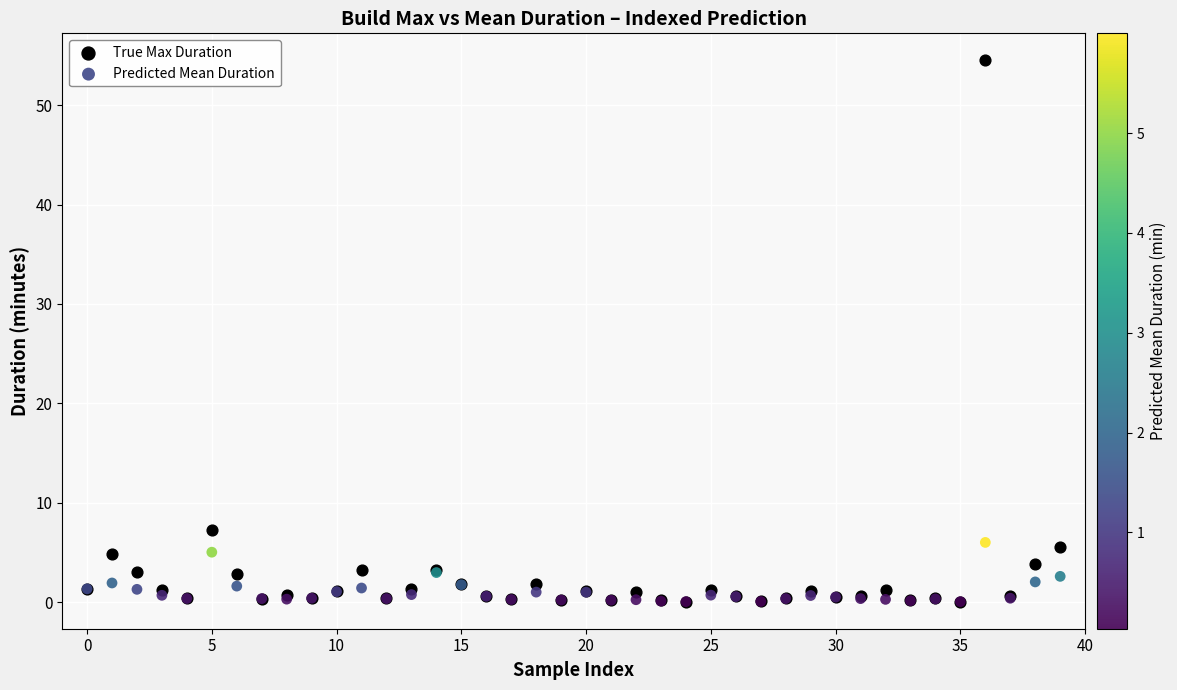

Across all series, what Y value is closest to 27?

7.2